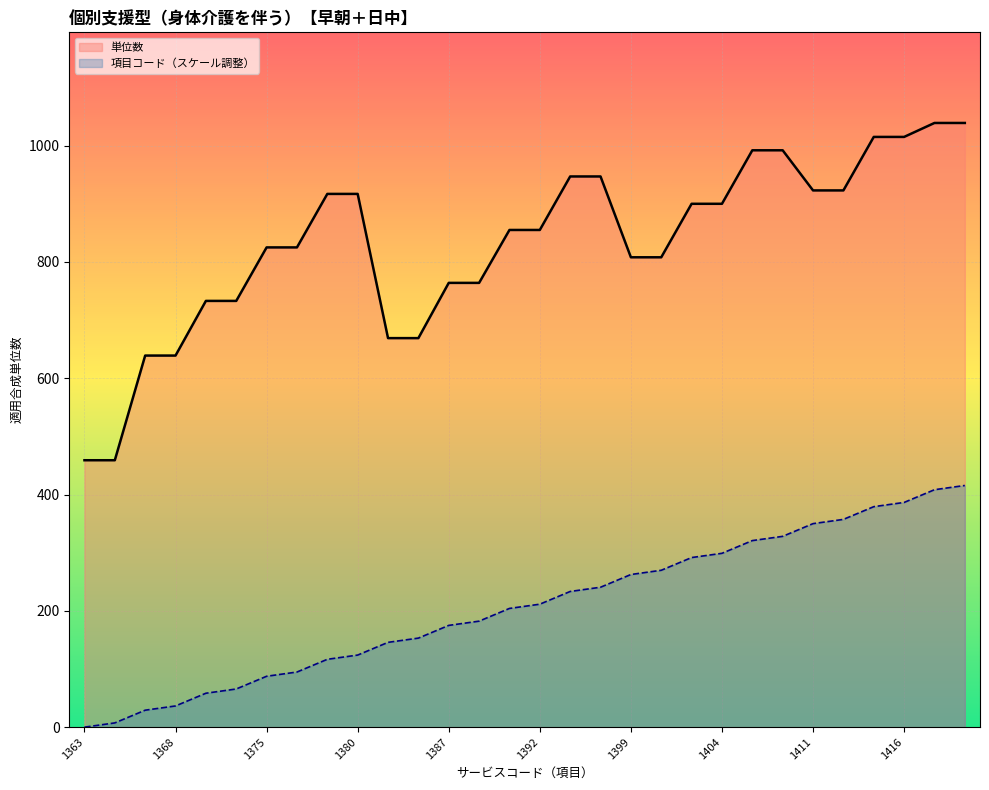

What is the average value of the 単位数 series?

832.3